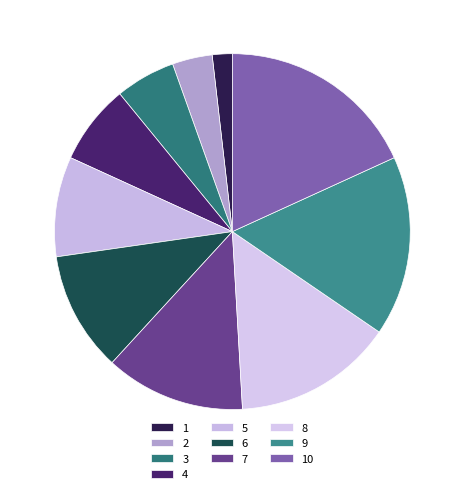

Between 7 and 8, which is larger?

8